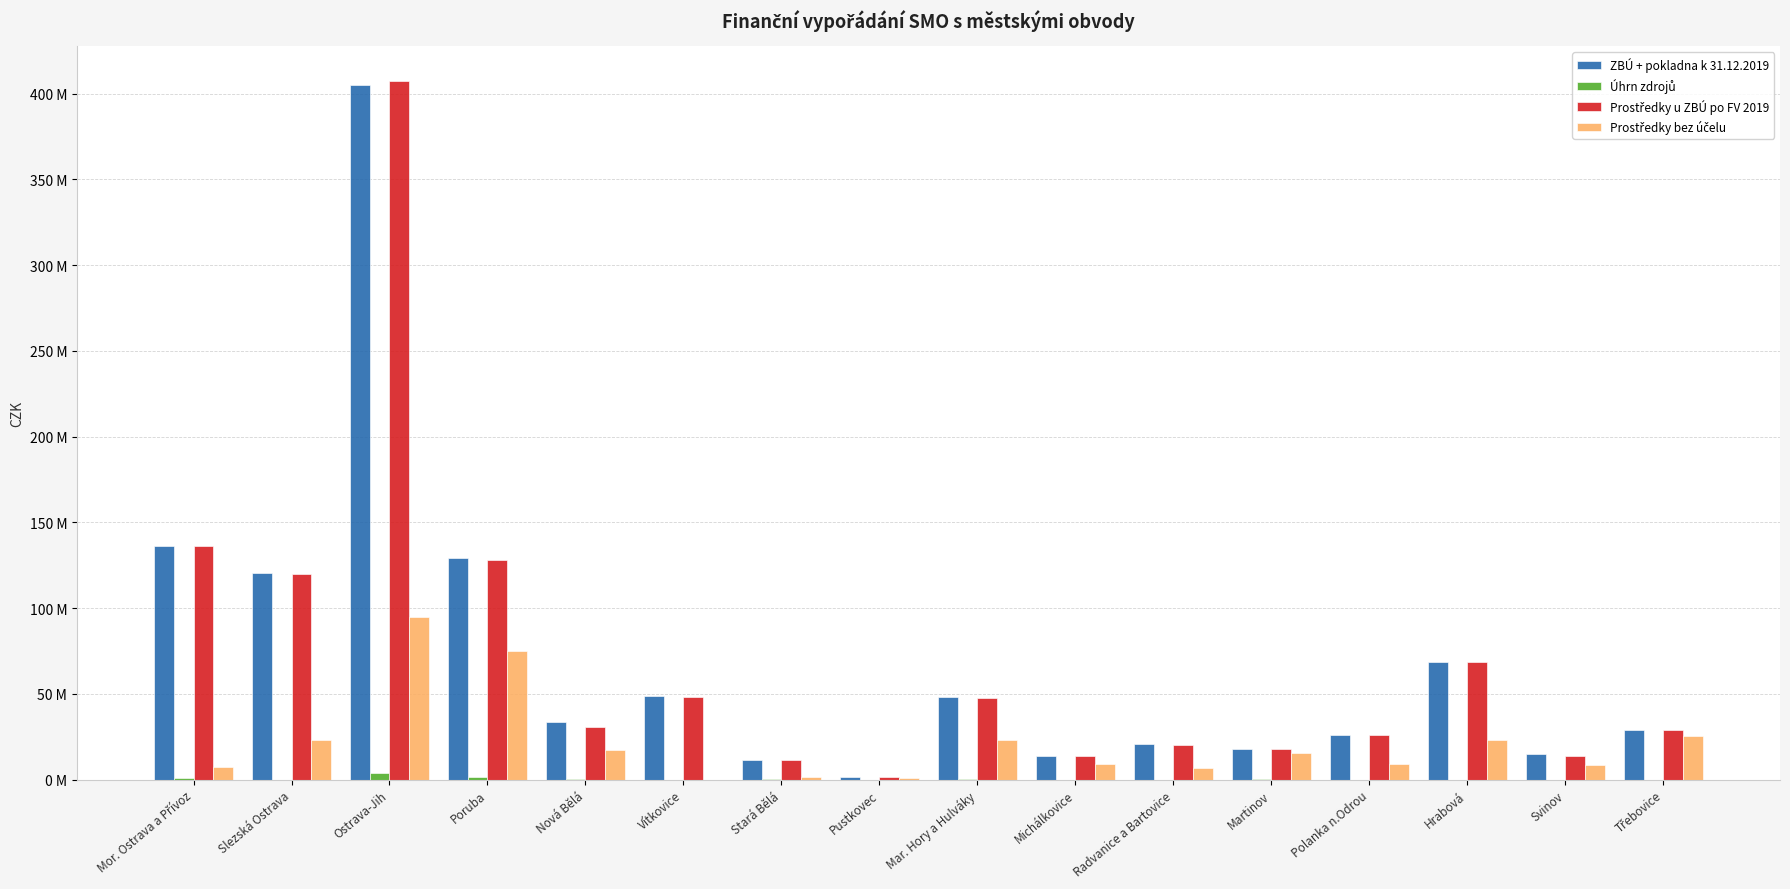

Reading left to right, what are all the values shown in this chart?

ZBÚ + pokladna k 31.12.2019: Mor. Ostrava a Přívoz=136348536.1	Slezská Ostrava=120307997.2	Ostrava-Jih=404964960.7	Poruba=129042732.7	Nová Bělá=33643180.3	Vítkovice=48807629.1	Stará Bělá=11580186.0	Pustkovec=1749842.5	Mar. Hory a Hulváky=48273702.4	Michálkovice=13583522.5	Radvanice a Bartovice=20748806.7	Martinov=17675457.7	Polanka n.Odrou=25999015.6	Hrabová=68766910.7	Svinov=14862564.7	Třebovice=28999751.5
Úhrn zdrojů: Mor. Ostrava a Přívoz=729092.8	Slezská Ostrava=2159.1	Ostrava-Jih=3746985.0	Poruba=1343305.7	Nová Bělá=136471.5	Vítkovice=12838.9	Stará Bělá=86759.1	Pustkovec=11085.3	Mar. Hory a Hulváky=155100.1	Michálkovice=36569.3	Radvanice a Bartovice=35507.2	Martinov=178829.7	Polanka n.Odrou=0.0	Hrabová=124.6	Svinov=19229.8	Třebovice=11578.4
Prostředky u ZBÚ po FV 2019: Mor. Ostrava a Přívoz=136304659.5	Slezská Ostrava=119990138.9	Ostrava-Jih=407165477.7	Poruba=128157728.1	Nová Bělá=30949161.8	Vítkovice=48372766.3	Stará Bělá=11645558.1	Pustkovec=1707980.8	Mar. Hory a Hulváky=47877976.9	Michálkovice=13493338.4	Radvanice a Bartovice=19952475.6	Martinov=17852572.4	Polanka n.Odrou=25960859.7	Hrabová=68619004.0	Svinov=13940726.0	Třebovice=29011329.9
Prostředky bez účelu: Mor. Ostrava a Přívoz=7296659.5	Slezská Ostrava=22990138.9	Ostrava-Jih=94624477.7	Poruba=74751728.1	Nová Bělá=17049161.8	Vítkovice=0.0	Stará Bělá=1645558.1	Pustkovec=1083980.8	Mar. Hory a Hulváky=22884040.3	Michálkovice=9081338.4	Radvanice a Bartovice=6745876.4	Martinov=15312572.4	Polanka n.Odrou=8960859.7	Hrabová=22962004.1	Svinov=8530726.0	Třebovice=25417329.9